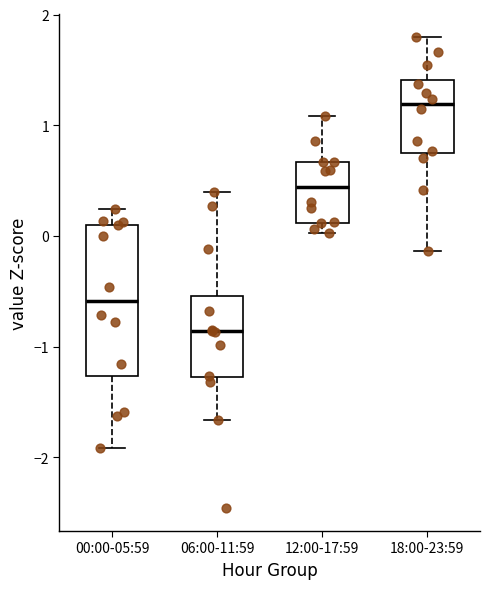

Reading left to right, read every box against the y-axis: the position of its median line, the range the box covers, and the ends of its whiskers. The values are not printed on the chart, so give them approximately, as read against the axis.

00:00-05:59: median -0.6, box -1.3 to 0.1, whiskers -1.9 to 0.2
06:00-11:59: median -0.9, box -1.3 to -0.5, whiskers -1.7 to 0.4
12:00-17:59: median 0.4, box 0.1 to 0.7, whiskers 0.0 to 1.1
18:00-23:59: median 1.2, box 0.8 to 1.4, whiskers -0.1 to 1.8